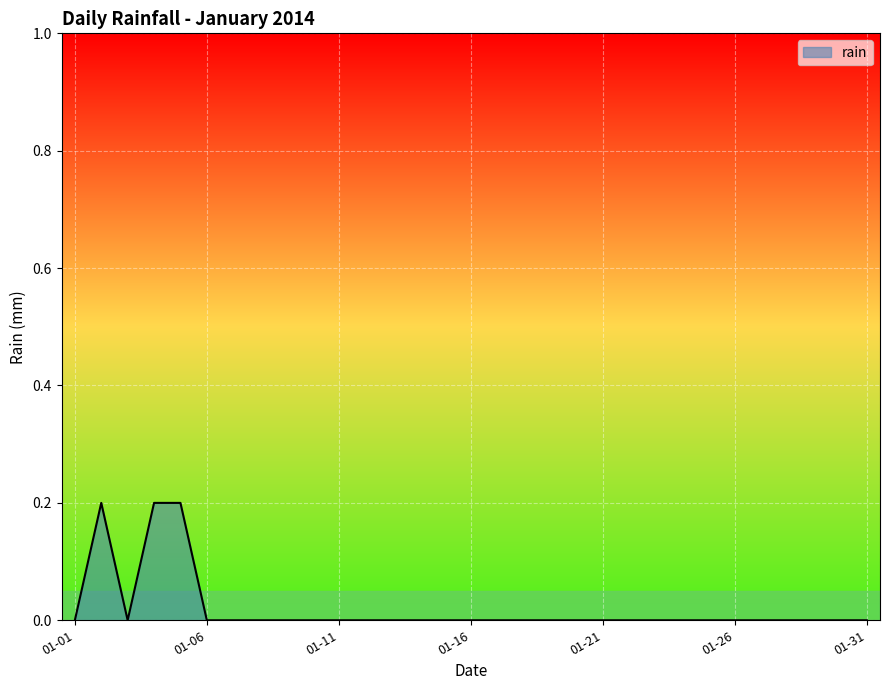

At which category does the chart reach its peak across all series?

2014-01-02